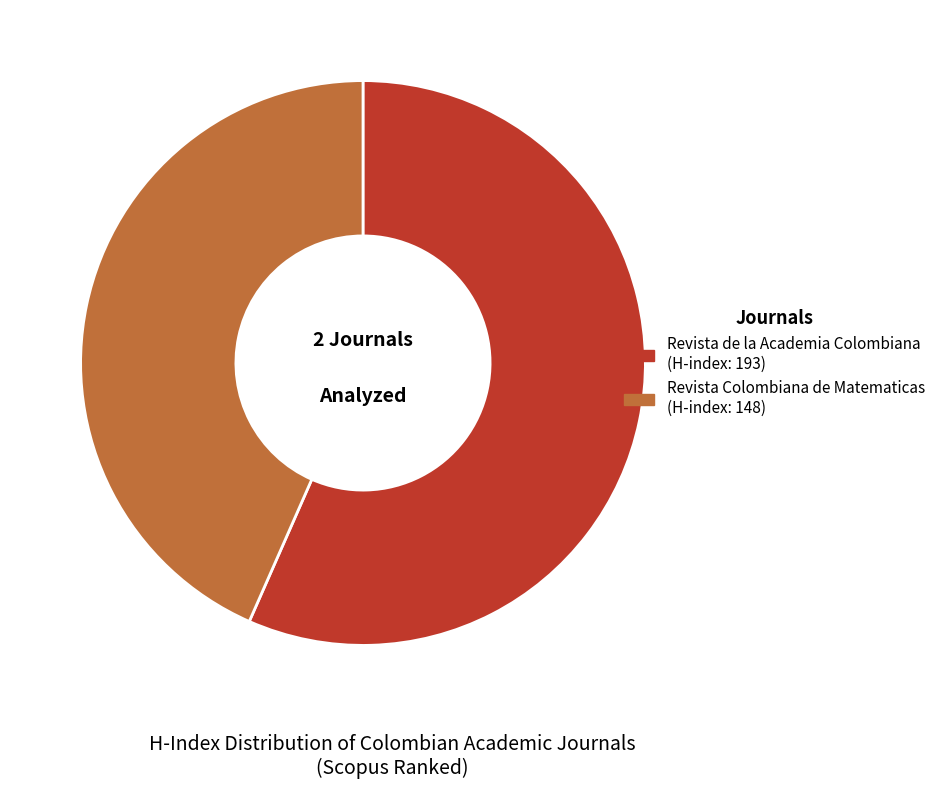

Which category has the smallest portion of the pie?

Revista Colombiana de Matematicas